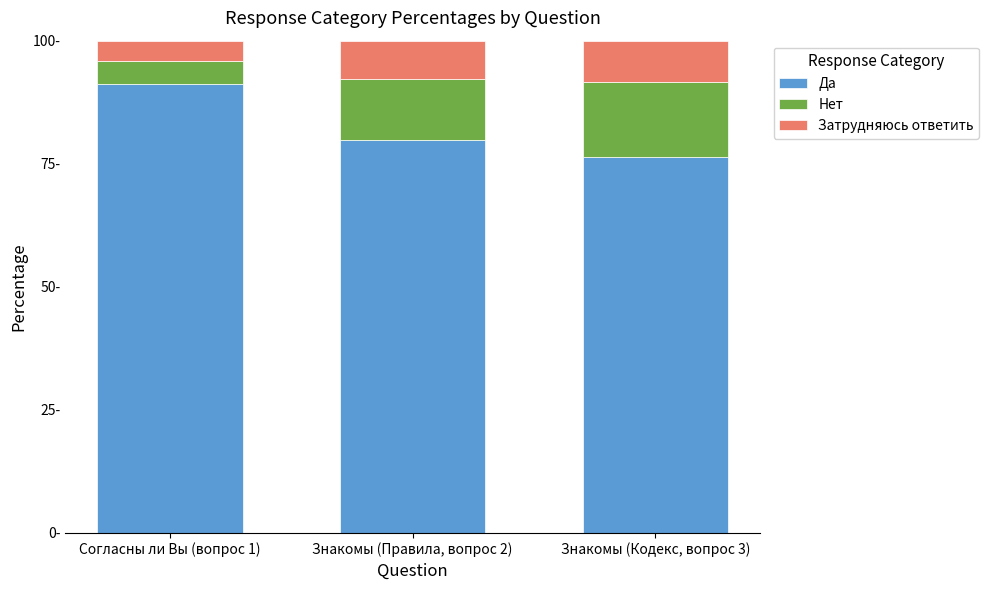

Does the chart contain any negative values?

No